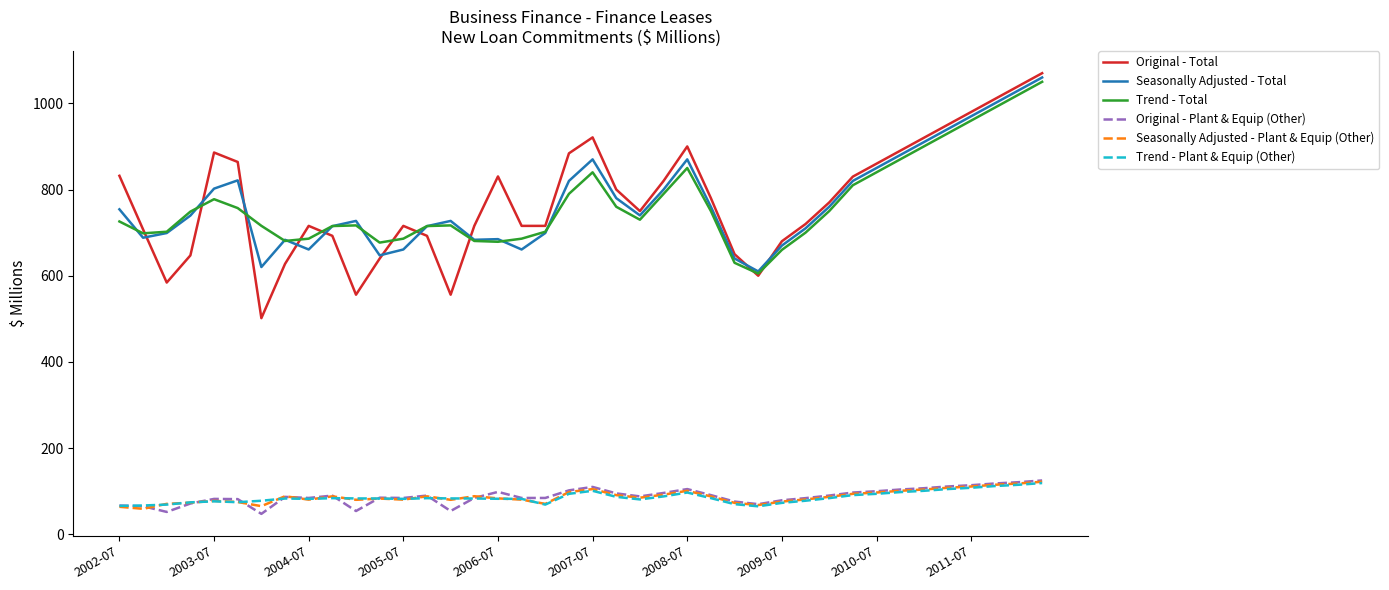

What is the smallest value displayed?

47.5